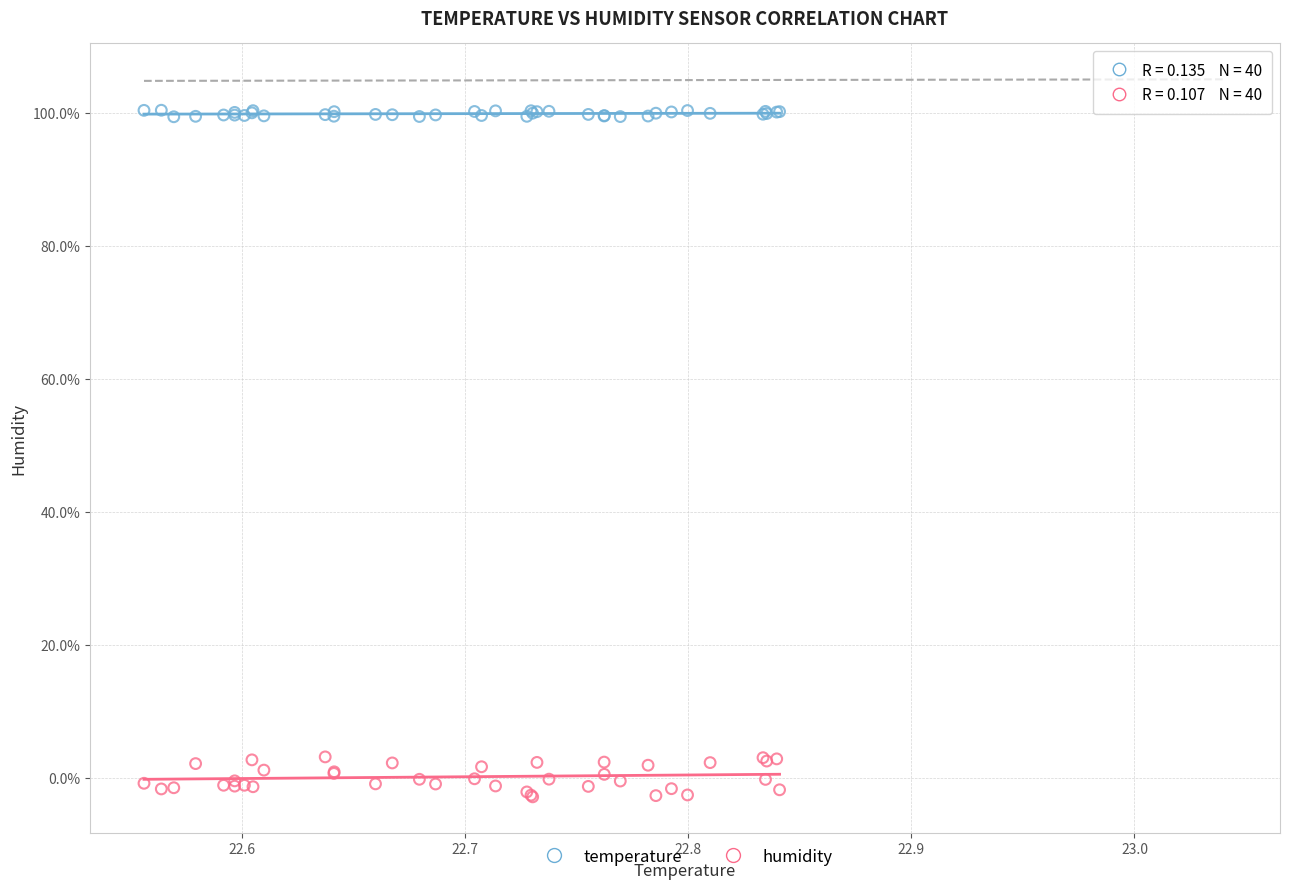

Which series contains the highest Y value?

temperature